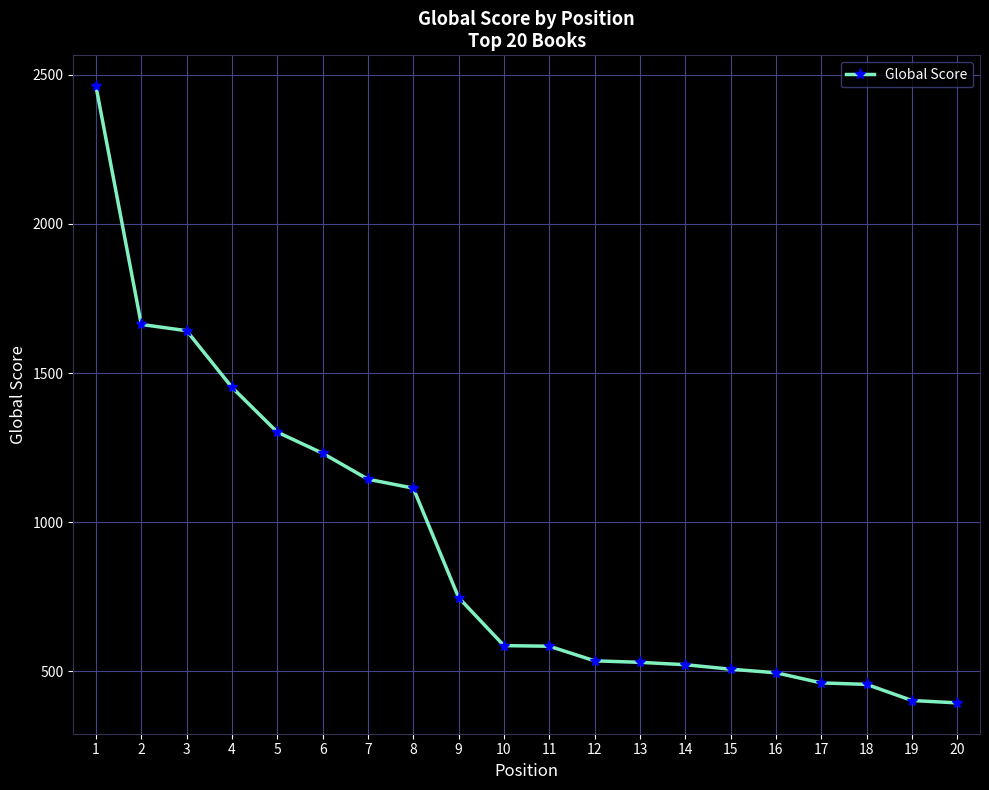

Is it true that the value at 4 is 539?

False